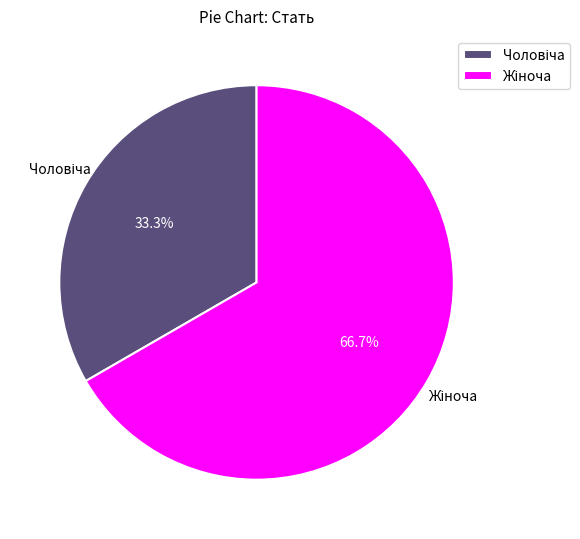

Does any single category account for the majority?

Yes